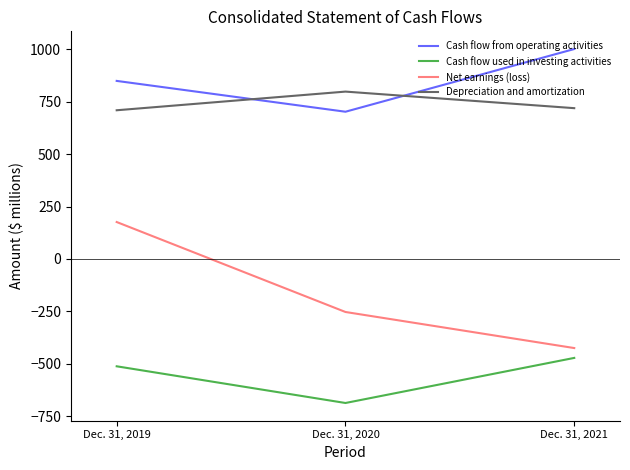

At which label is Net earnings (loss) closest to -124?

Dec. 31, 2020